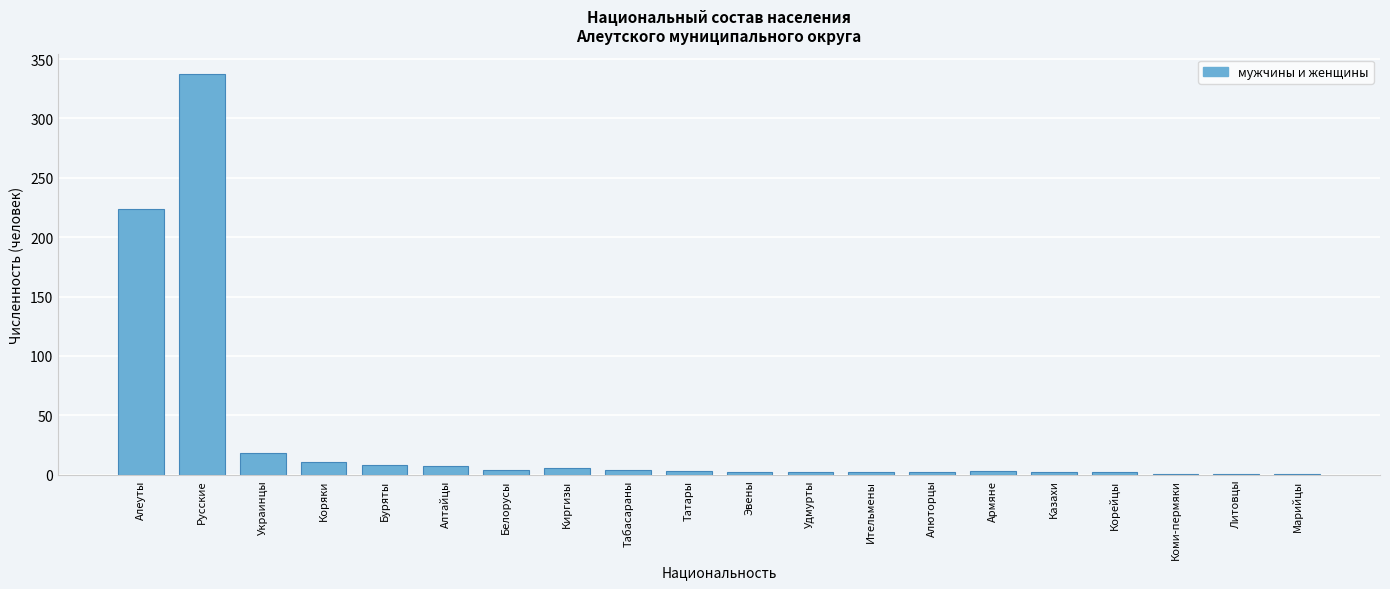

What is the sum of all values?

640